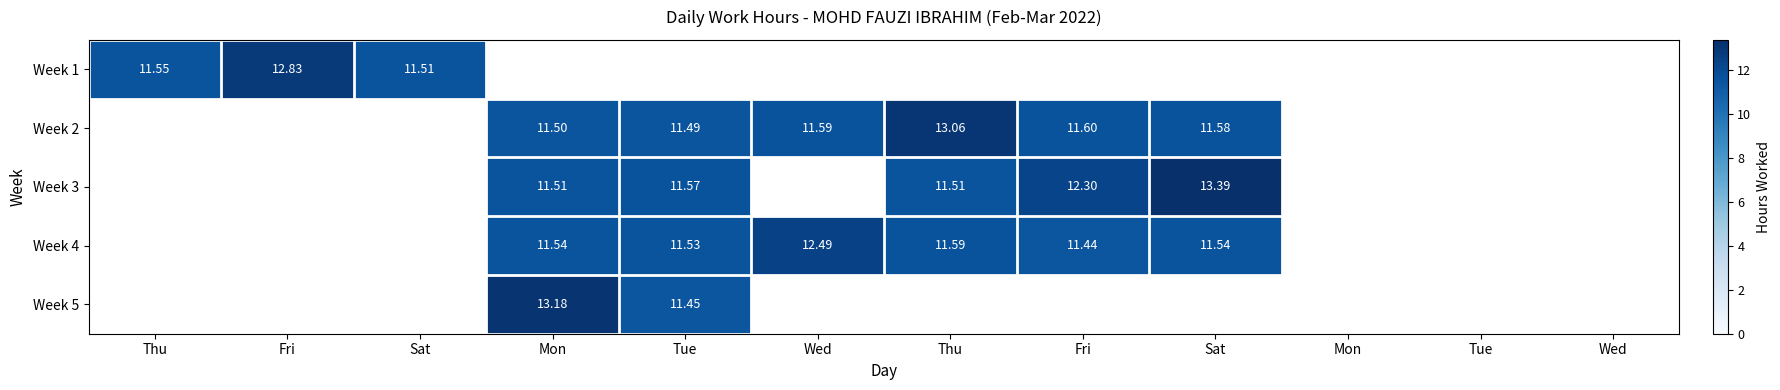

Which category has the highest value across all series?

Sat